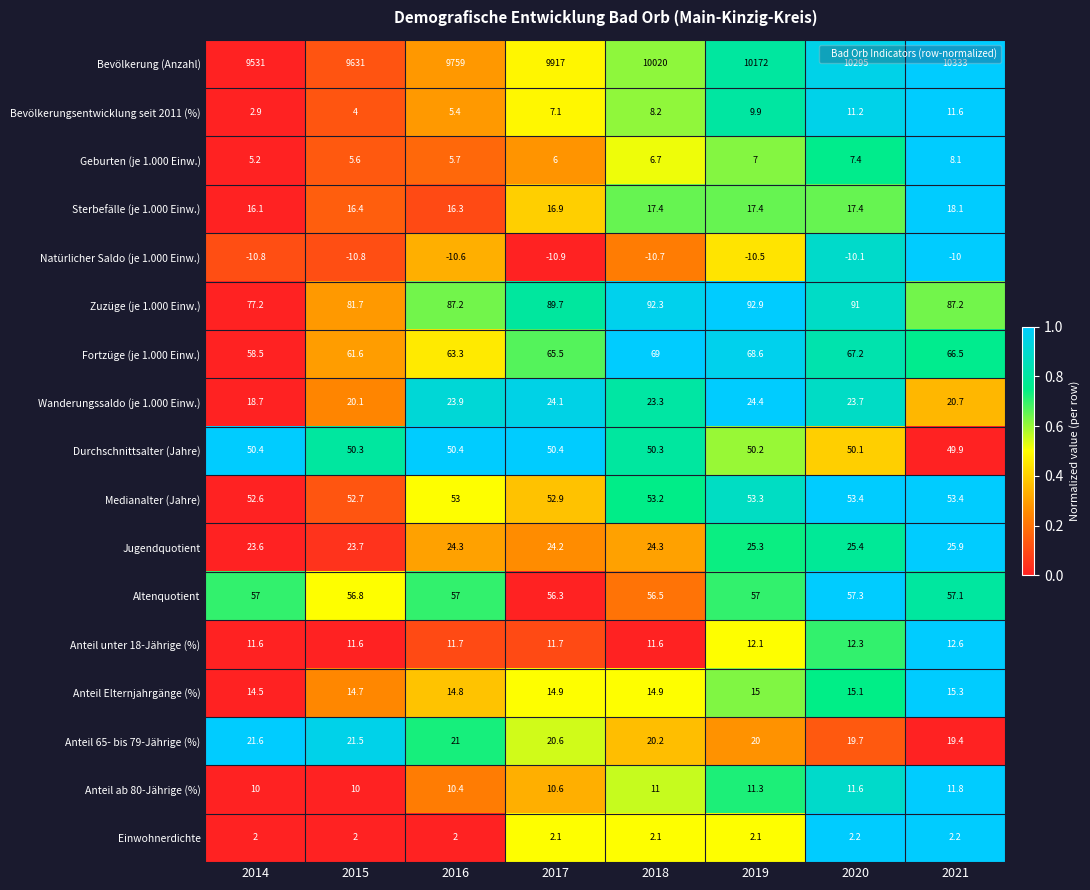

The Medianalter (Jahre) series shows 52.6 at 2014. True or false?

True